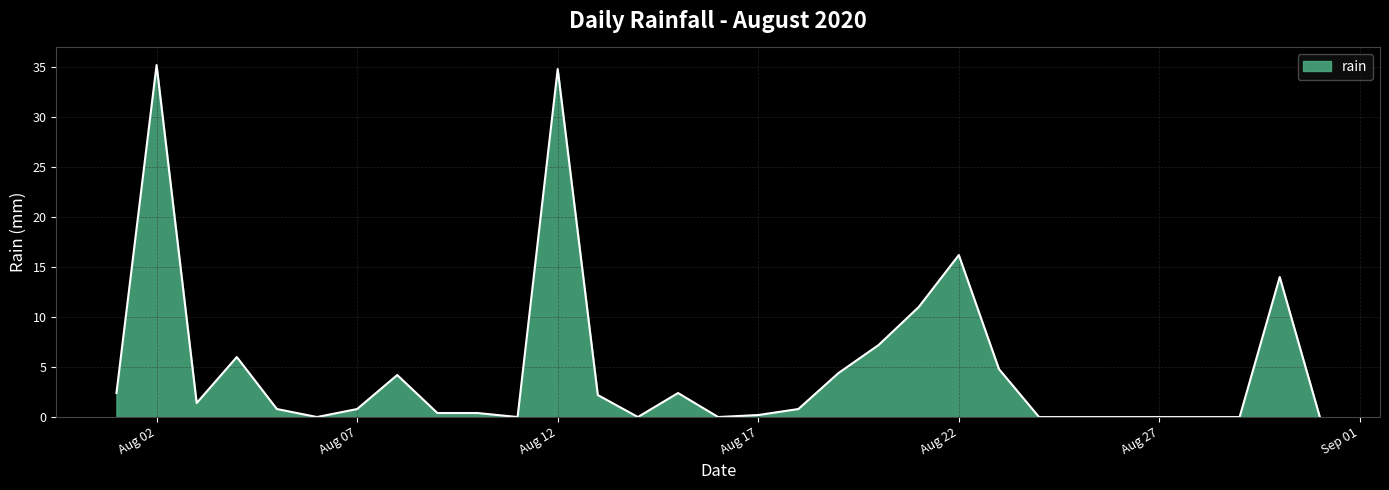

What is the maximum value shown in the chart?

35.2